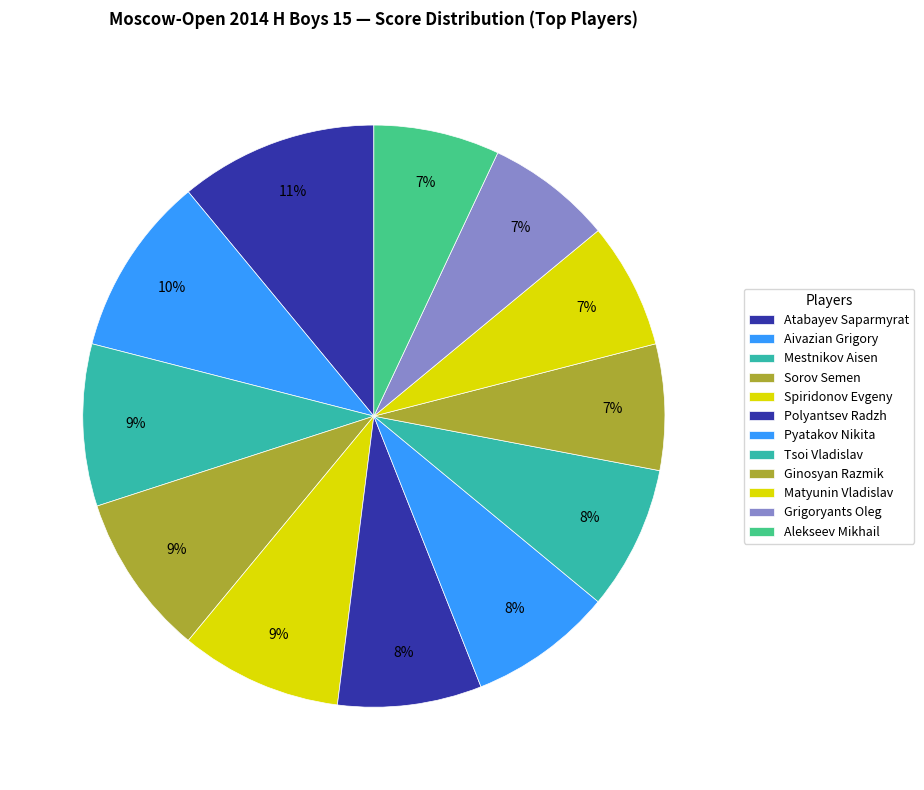

Count the number of slices in the pie.

12